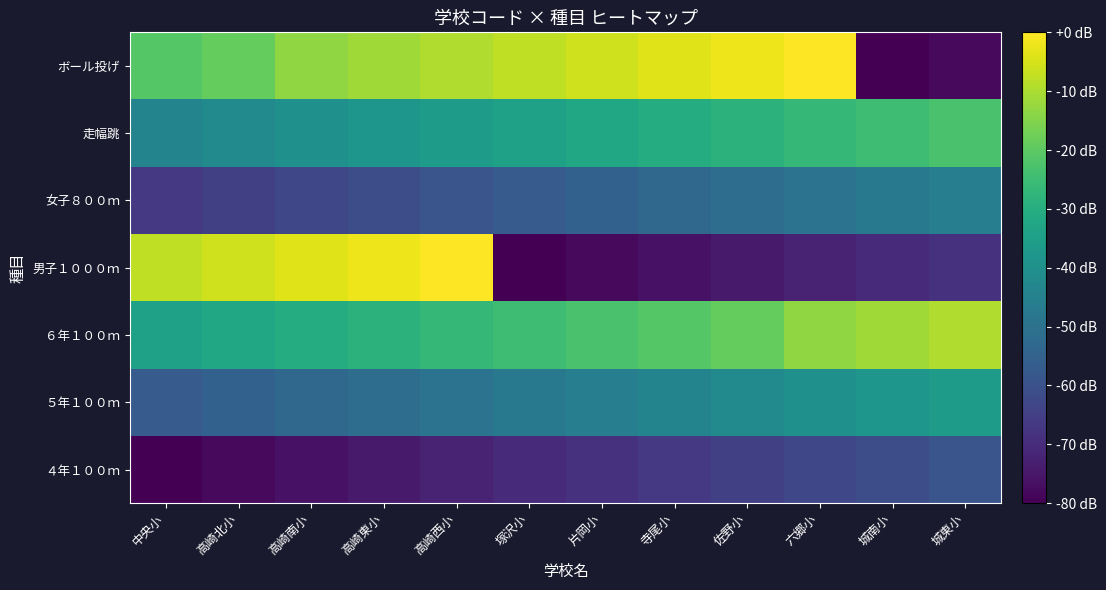

What is the difference between the highest and lowest values at 城東小?

68.6